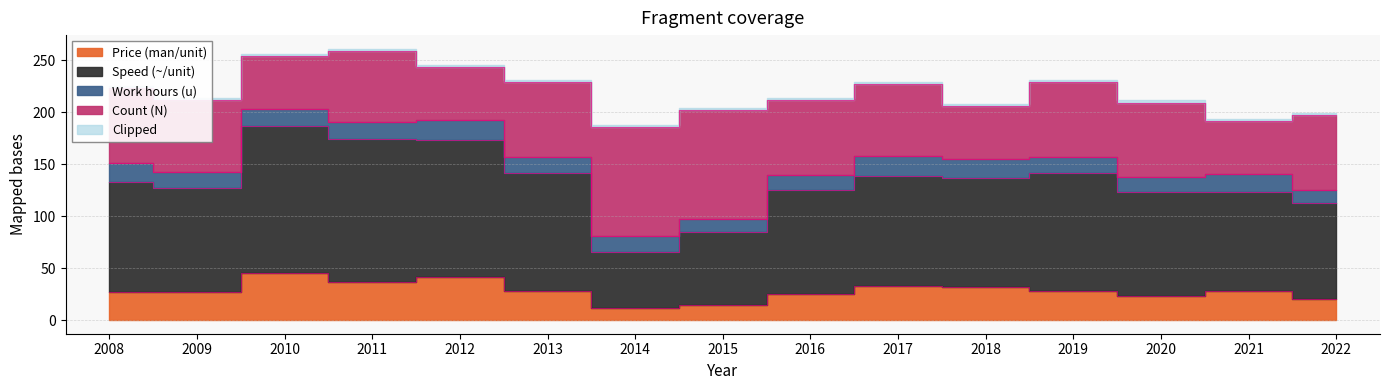

What is the average value of the Price (man/unit) series?

28.1